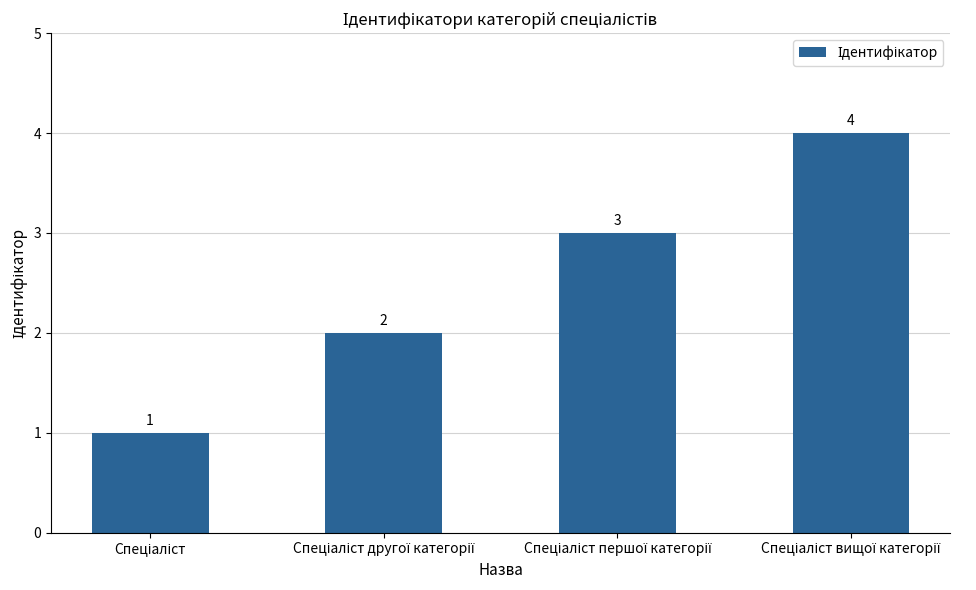

What is the value of the 1st bar from the left?

1